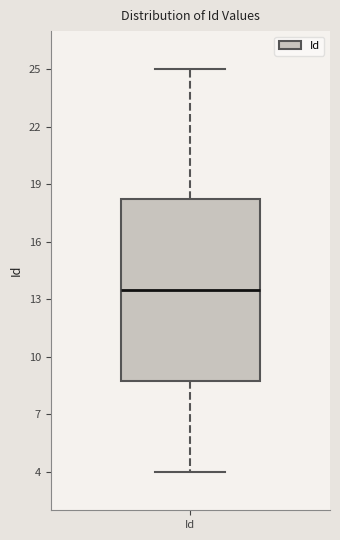

Transcribe this box plot: give where the median line is, the range the box spans, and where the two whiskers end, as read against the y-axis. The values are not printed on the chart, so give them approximately, as read against the axis.

median 13.5, box 9.0 to 18.5, whiskers 4.0 to 25.0